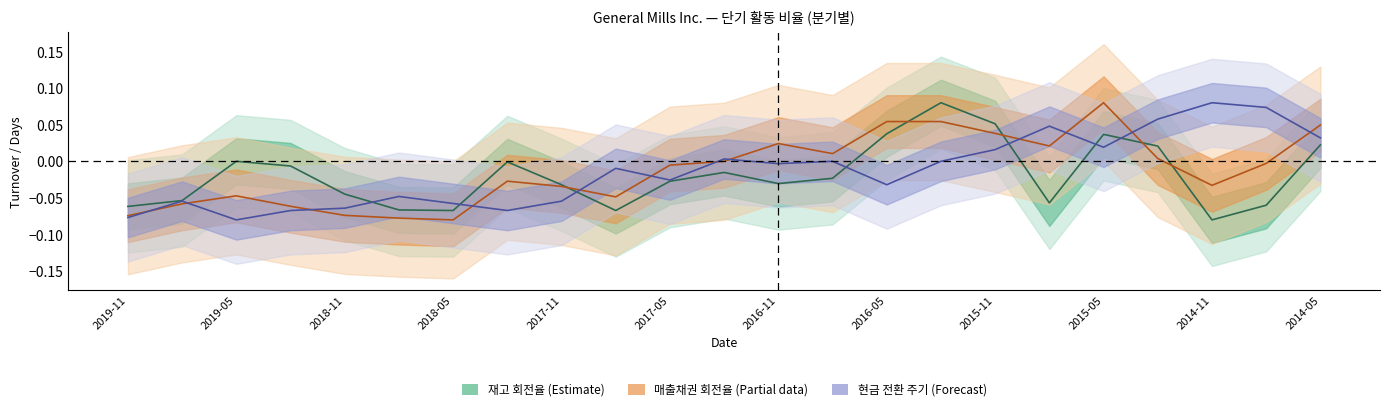

What is the label of the 23rd point from the left?

2014-05